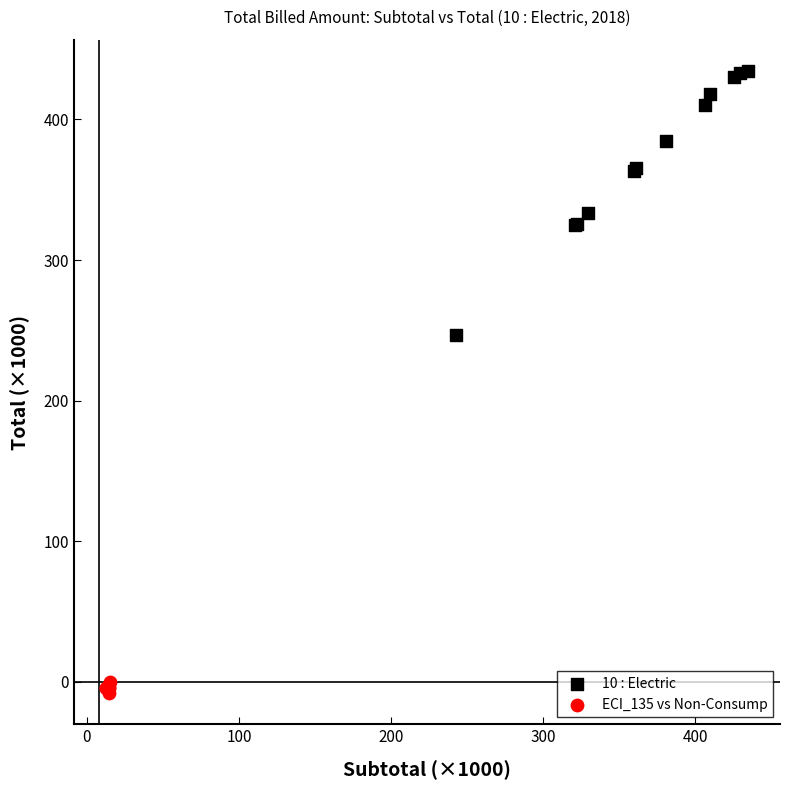

Which series reaches the minimum Y coordinate?

ECI_135 vs Non-Consump